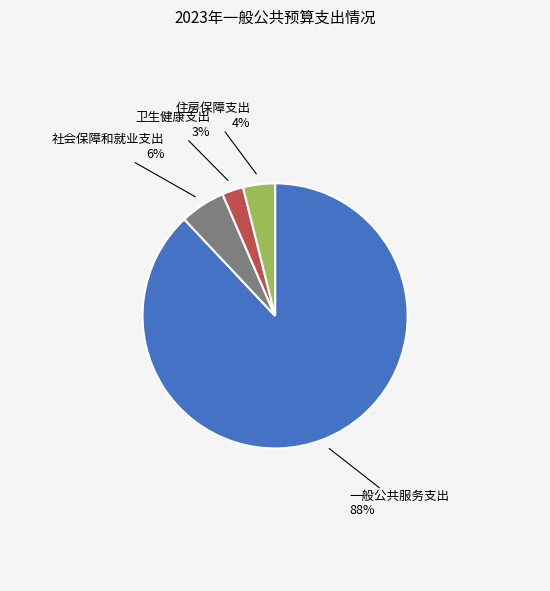

Does any single category account for the majority?

Yes